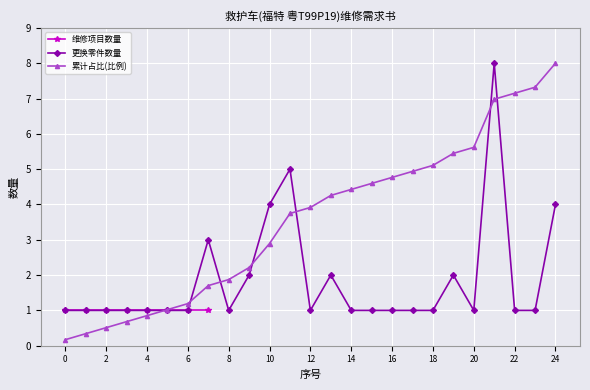

What is the lowest value of the 更换零件数量 series?

1.0